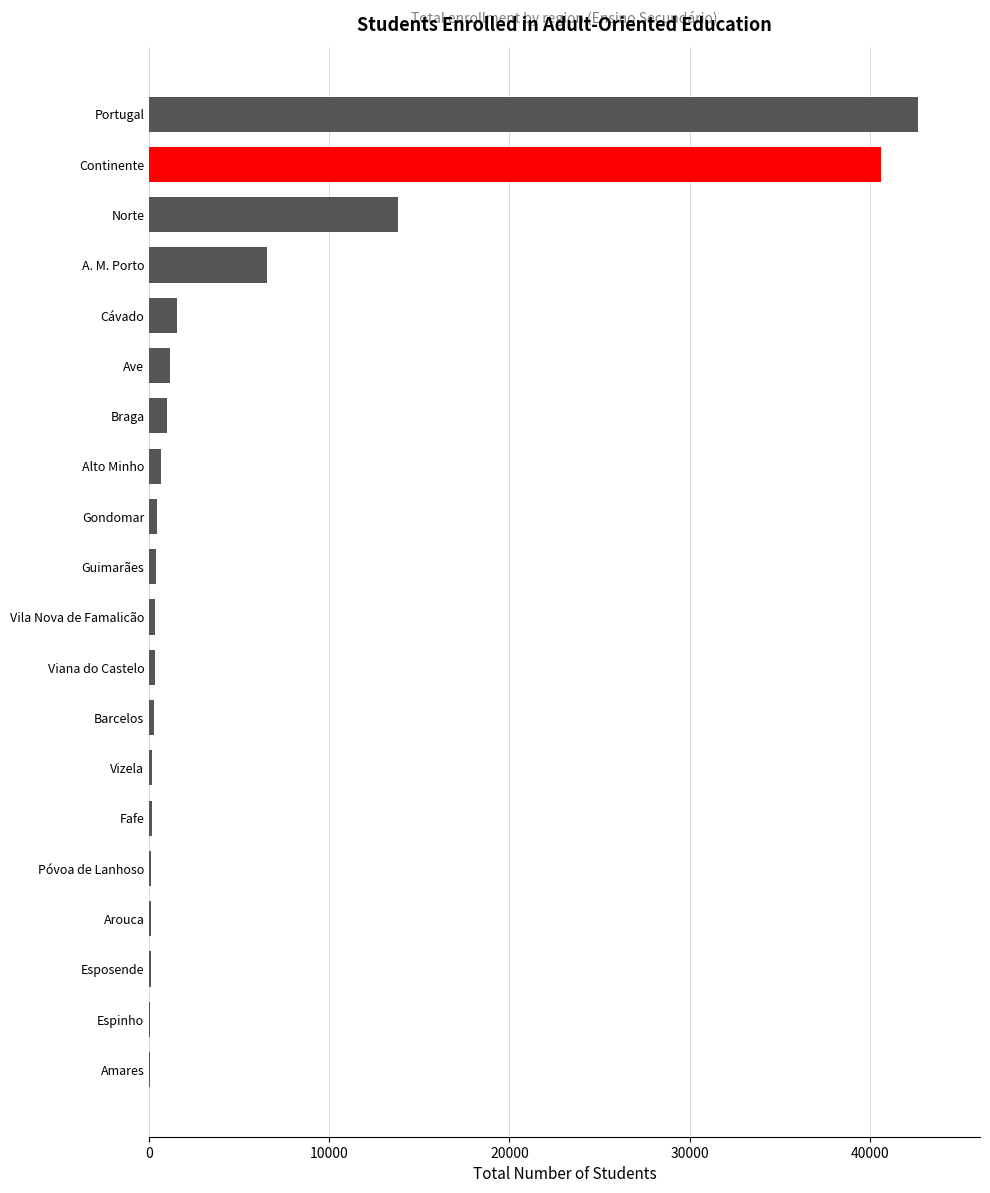

The value at Ave is 1173. True or false?

True